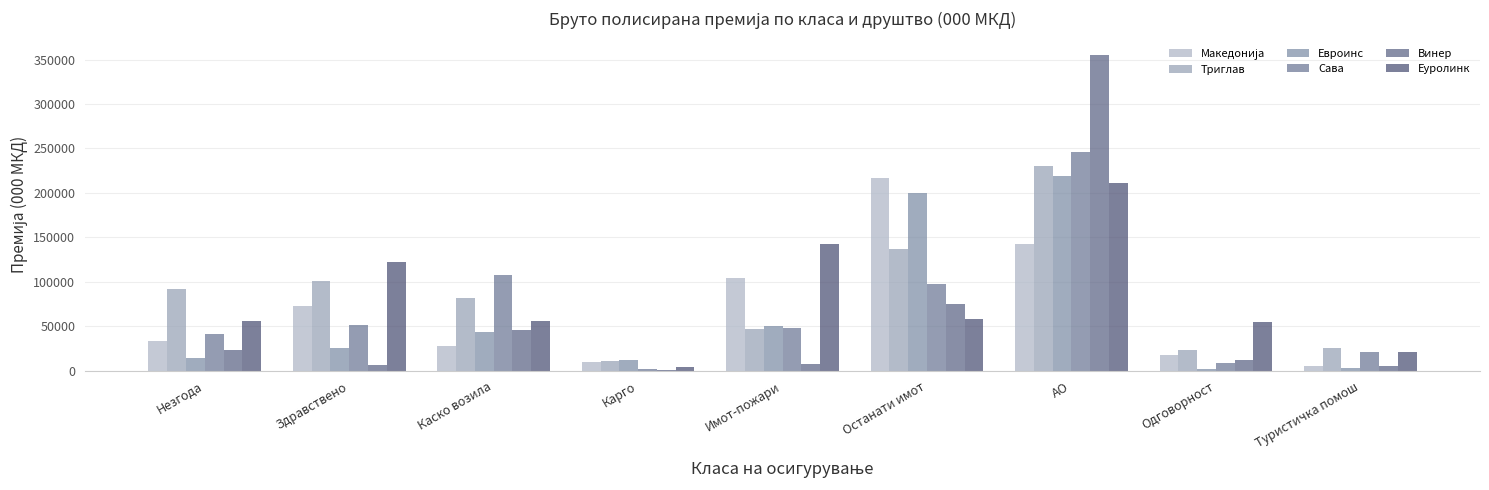

What is the difference between the Македонија values at Каско возила and Останати имот?

188849.1